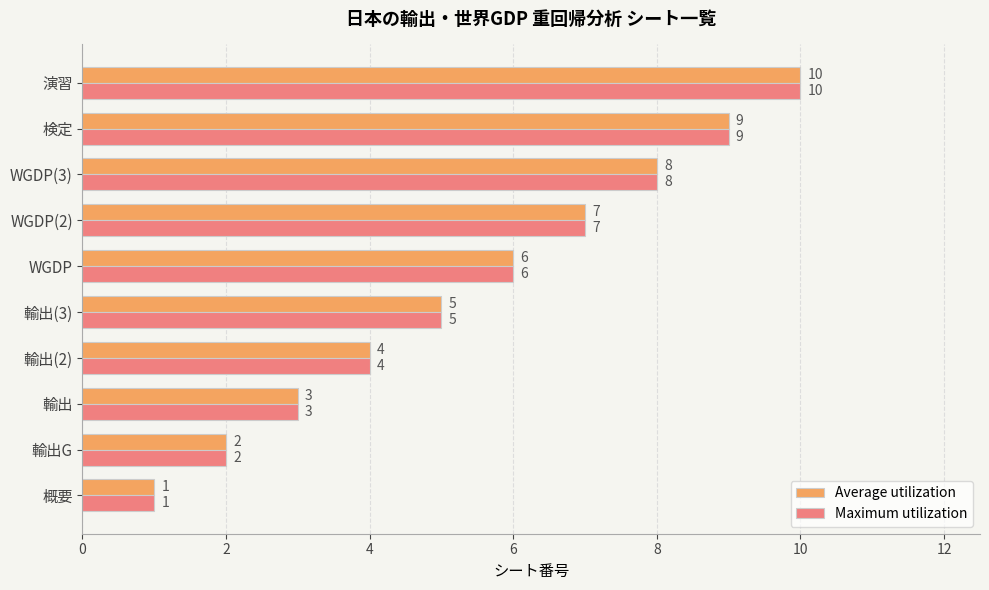

What is the total value across all series at 輸出?

6